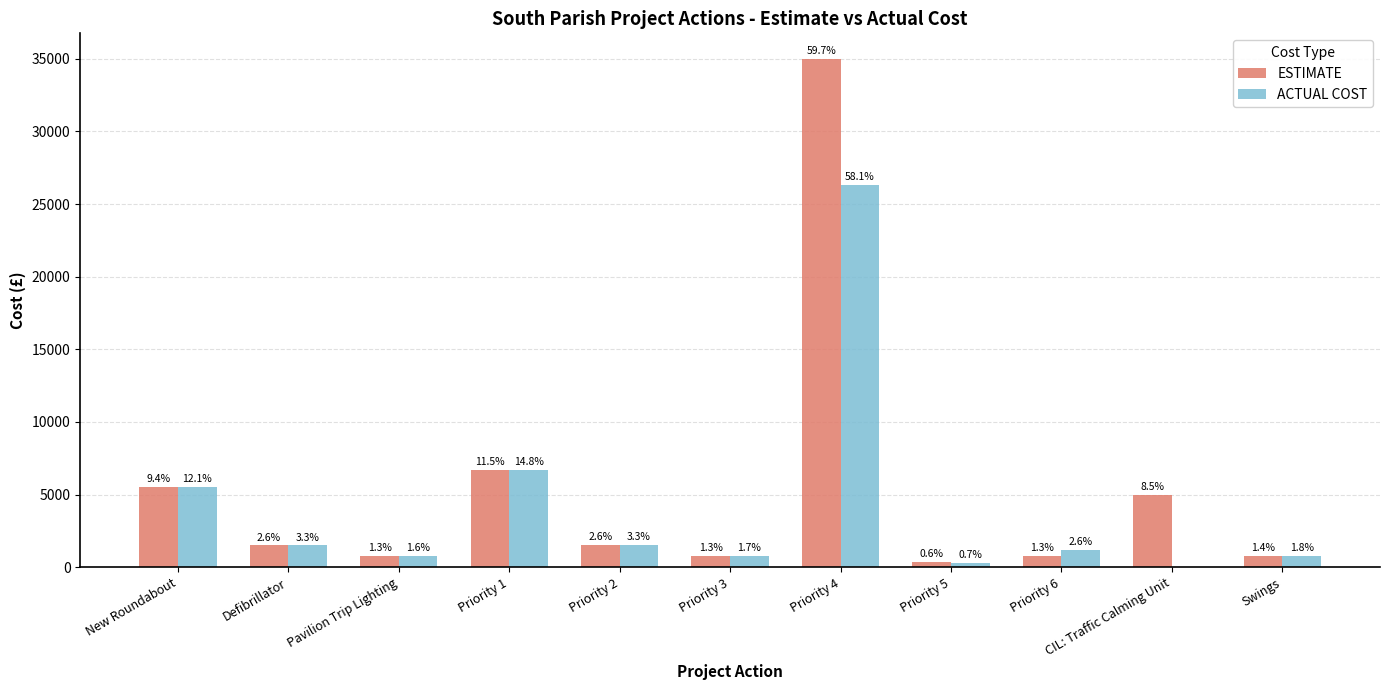

What is the sum of all ESTIMATE values?

58600